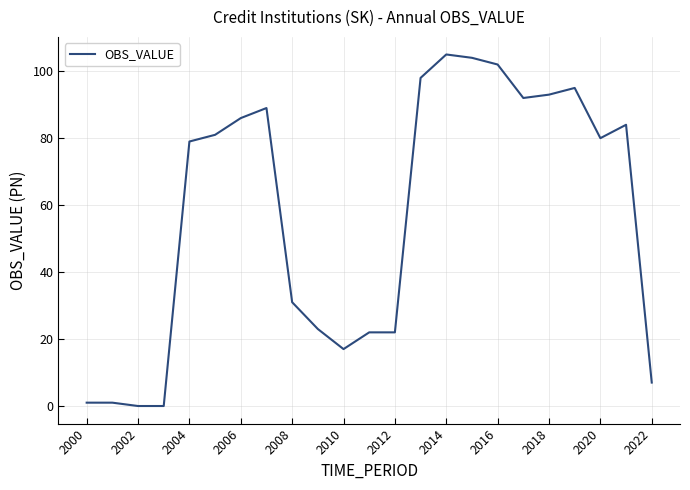

What is the maximum value shown in the chart?

105